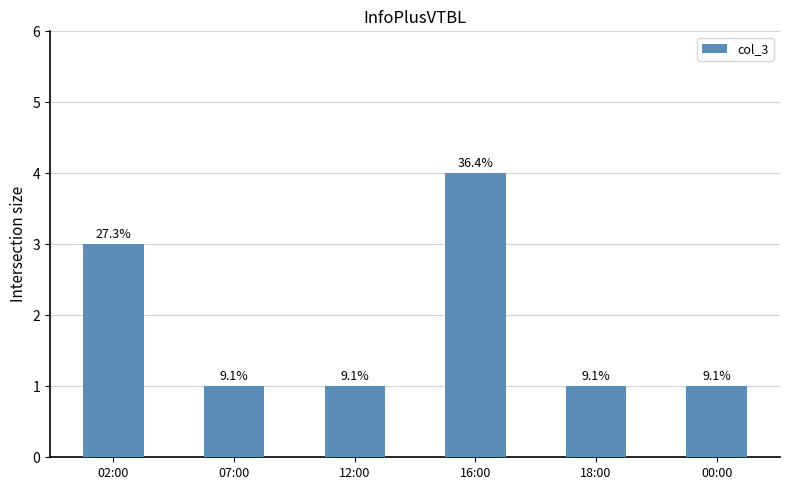

Rank the categories by value from highest to lowest.

16:00, 02:00, 07:00, 12:00, 18:00, 00:00